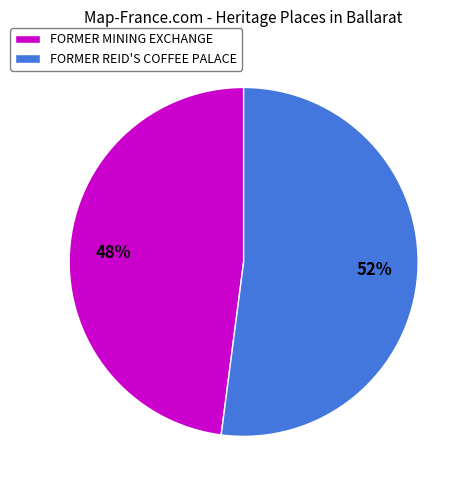

To the nearest percent, what is the difference between the FORMER MINING EXCHANGE and FORMER REID'S COFFEE PALACE slice percentages?

4%